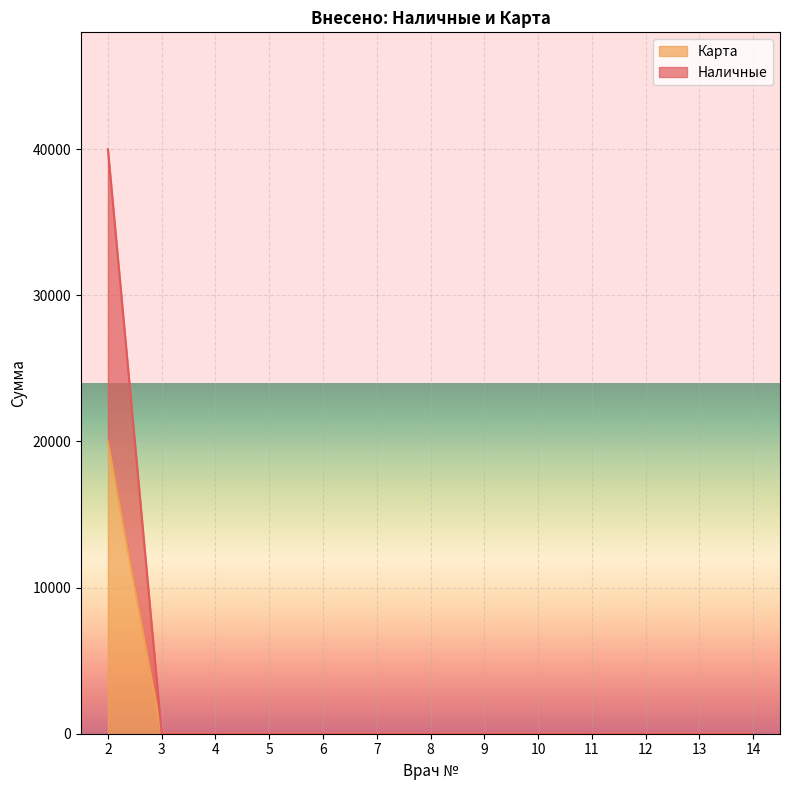

Does the chart display data point markers on the line(s)?

No